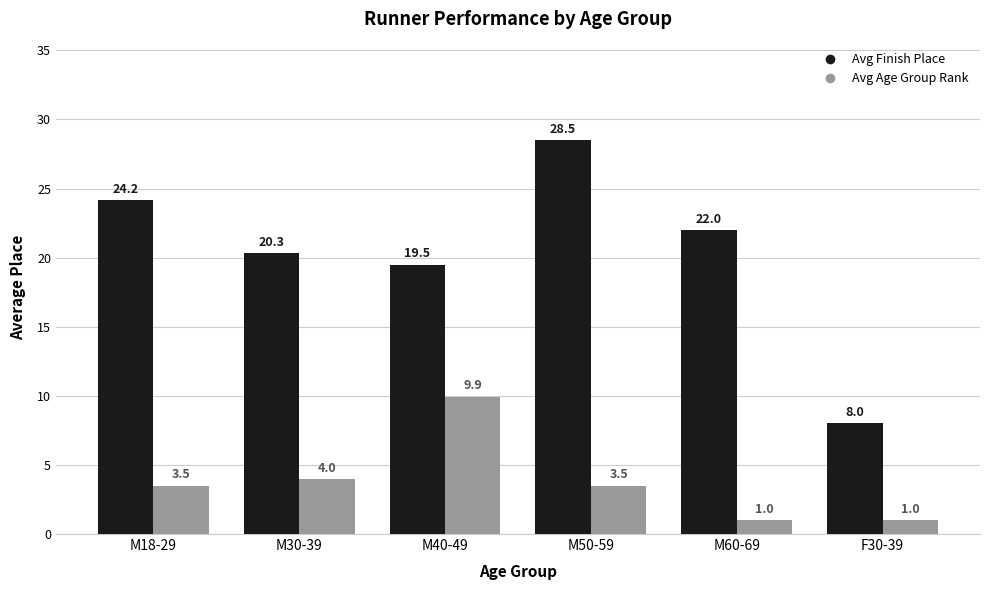

What is the label of the 4th bar from the right?

M40-49